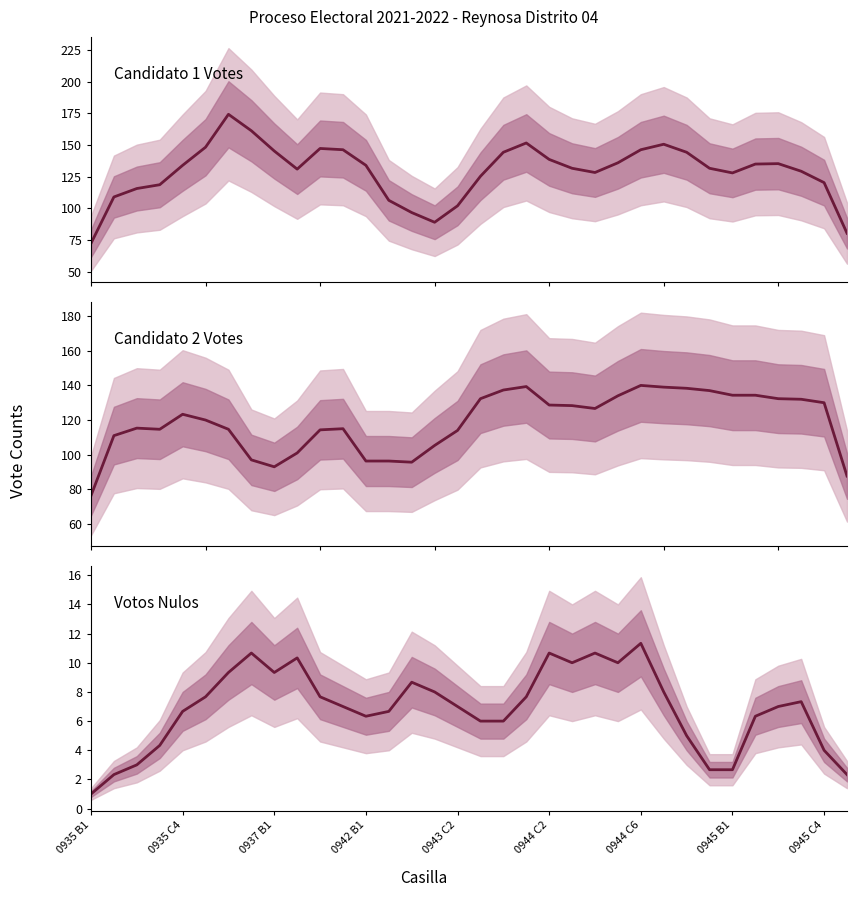

At which label is Votos Candidato 2 (col_5) closest to 108?

15